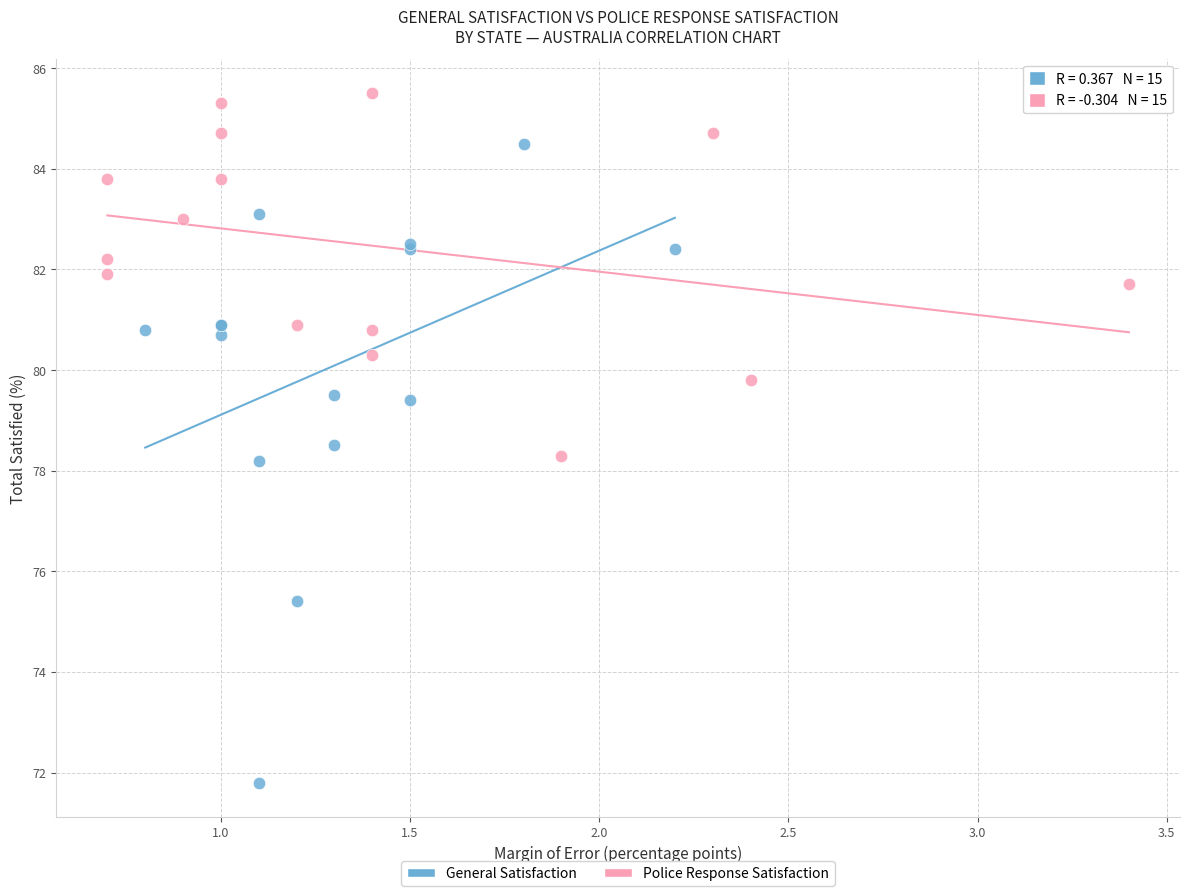

Which series contains the highest Y value?

Police Response Satisfaction